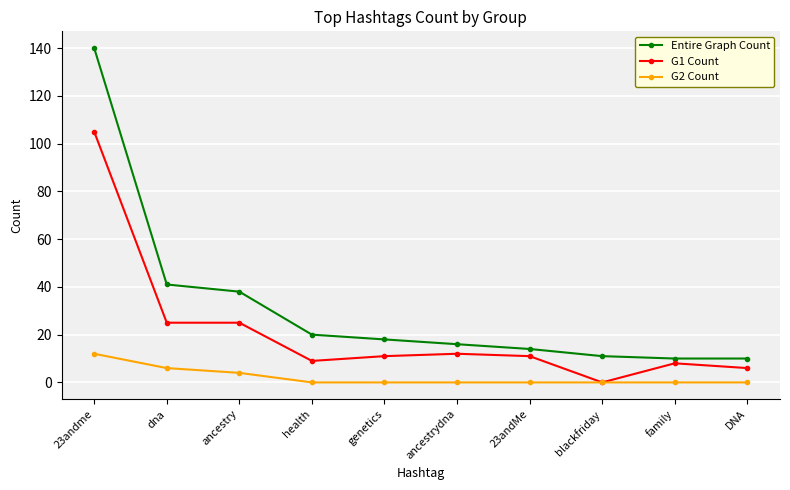

List the series in order of their peak value, highest first.

Entire Graph Count, G1 Count, G2 Count